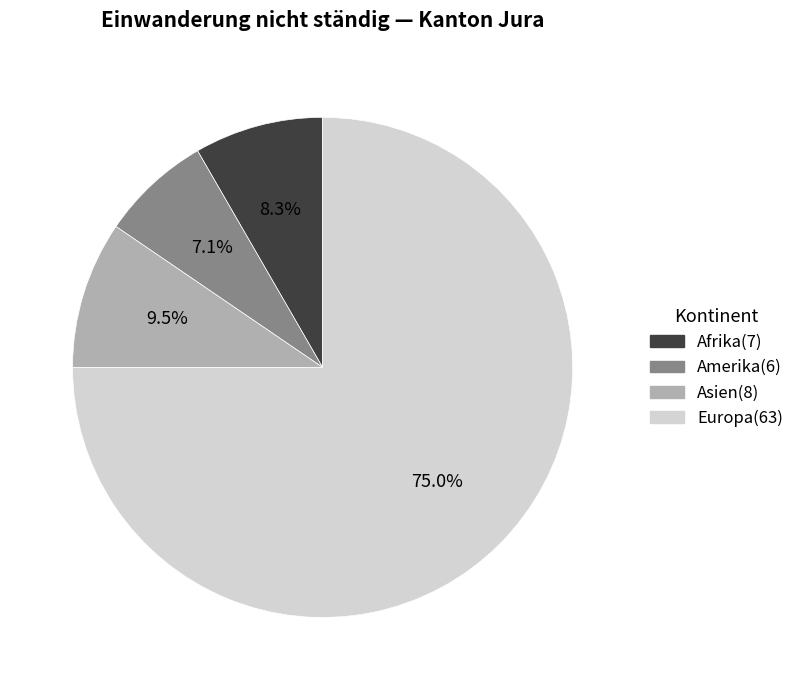

Rank the categories by value from highest to lowest.

Europa, Asien, Afrika, Amerika